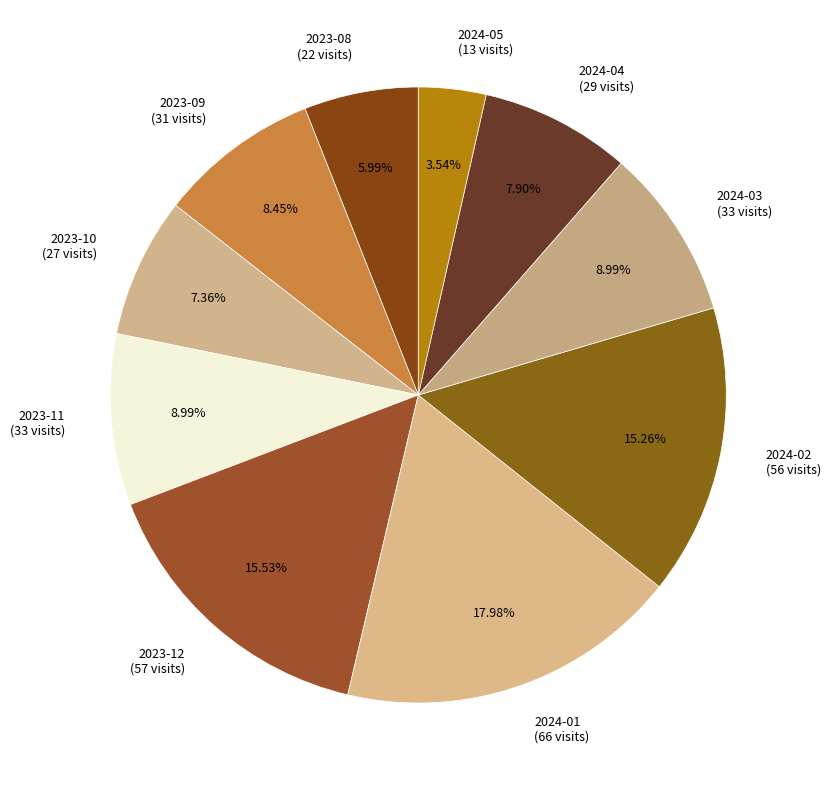

Combined, do 2023-10 and 2023-11 account for over 50%?

No